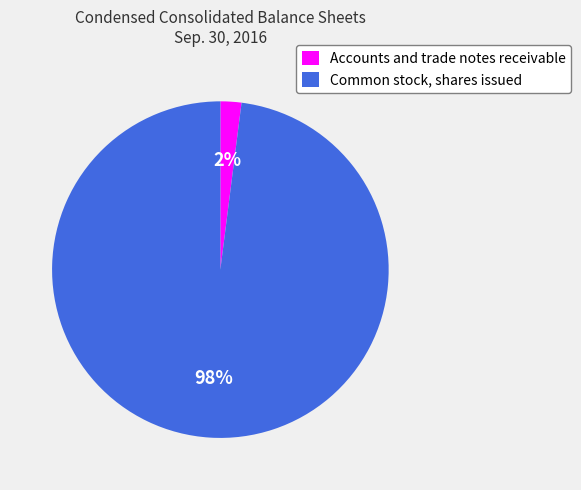

How many slices are in this pie chart?

2